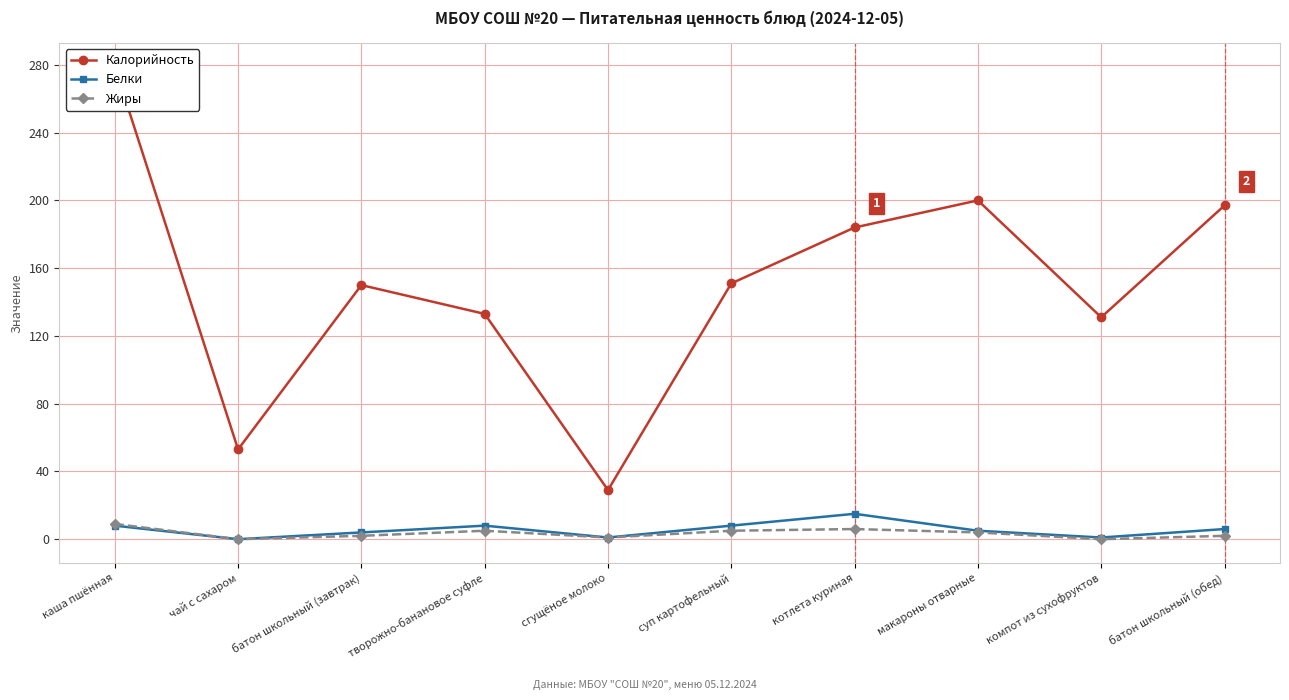

In Калорийность, how many points are higher than both neighbors (excluding endpoints)?

2